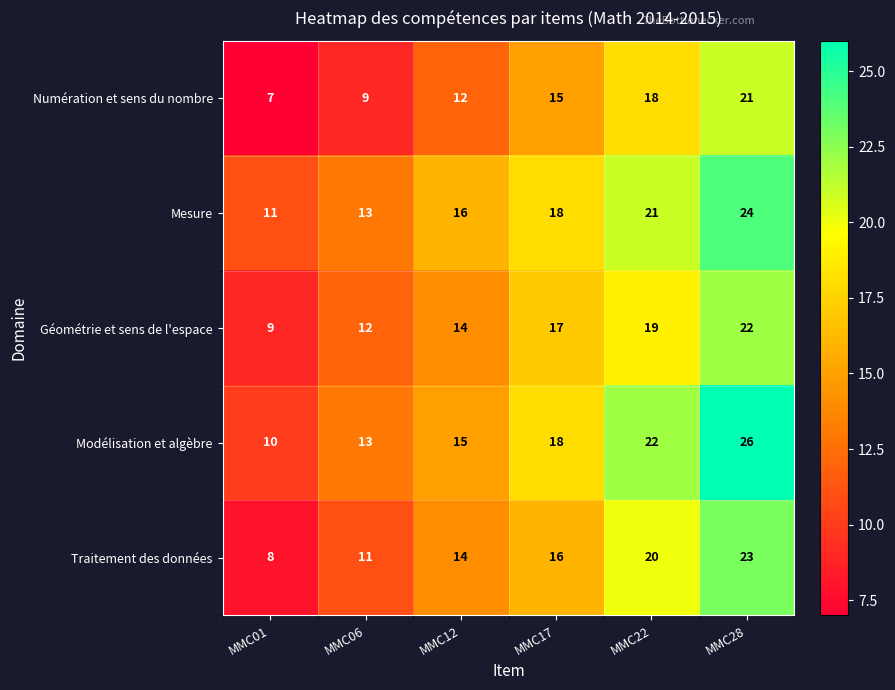

What is the sum of the Mesure values at MMC28 and MMC06?

37